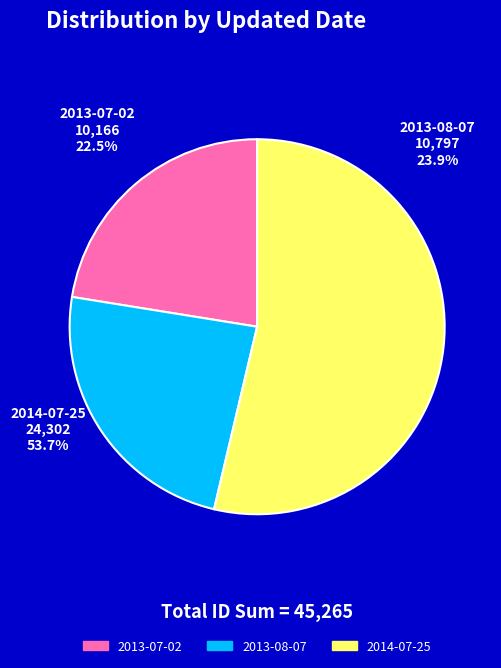

To the nearest percent, what is the average slice percentage?

33%